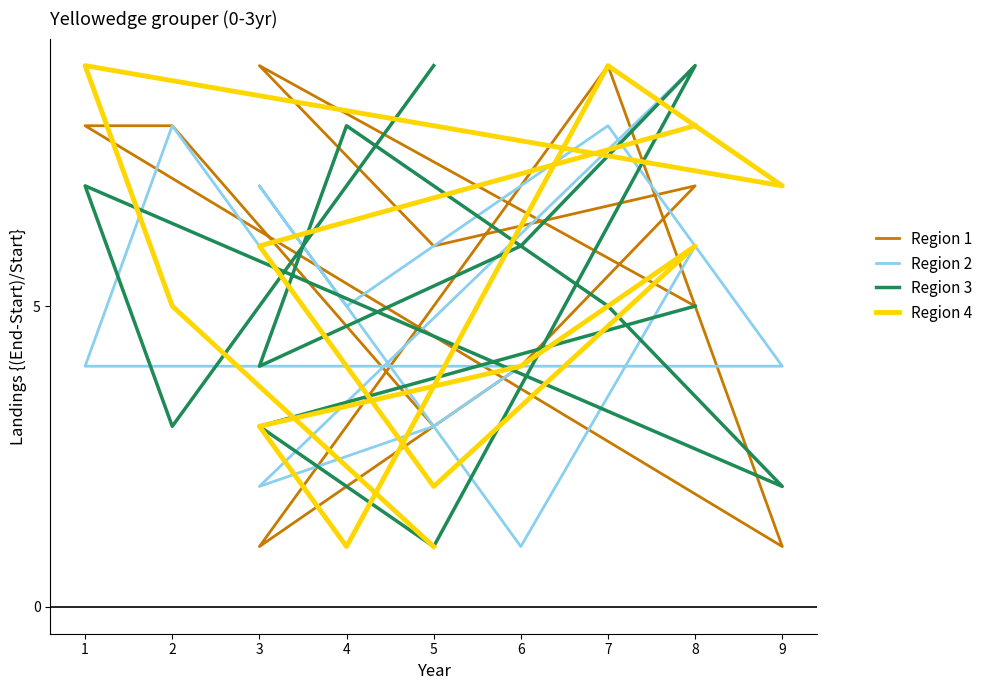

How many times do Region 1 and Region 3 cross each other?

5